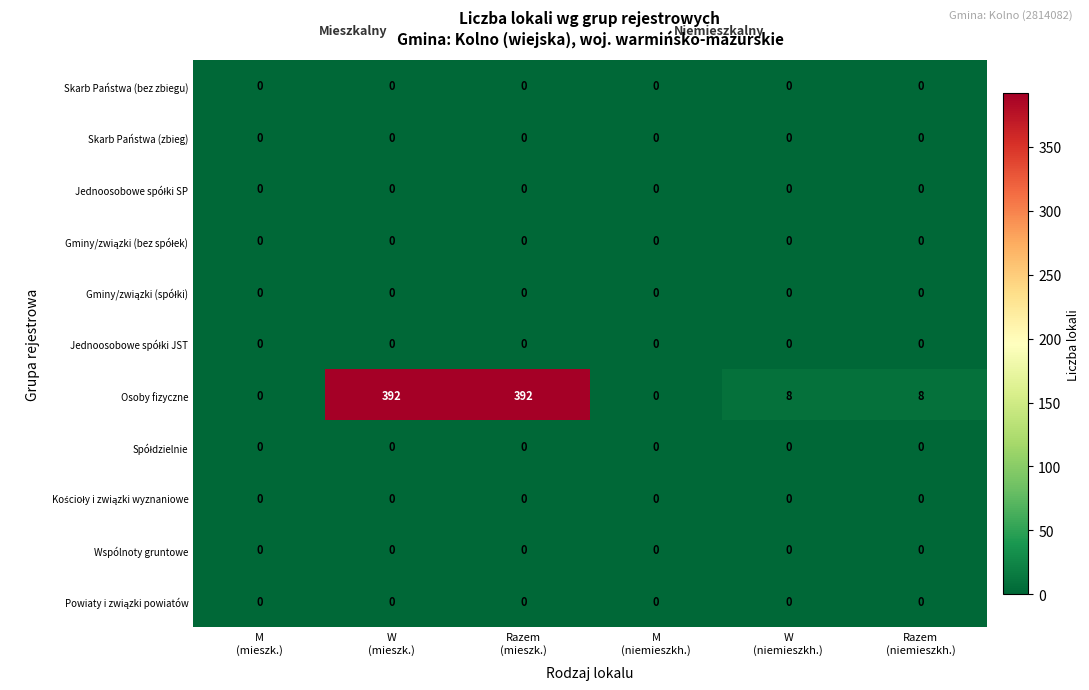

Which series has the widest spread of values?

Osoby fizyczne